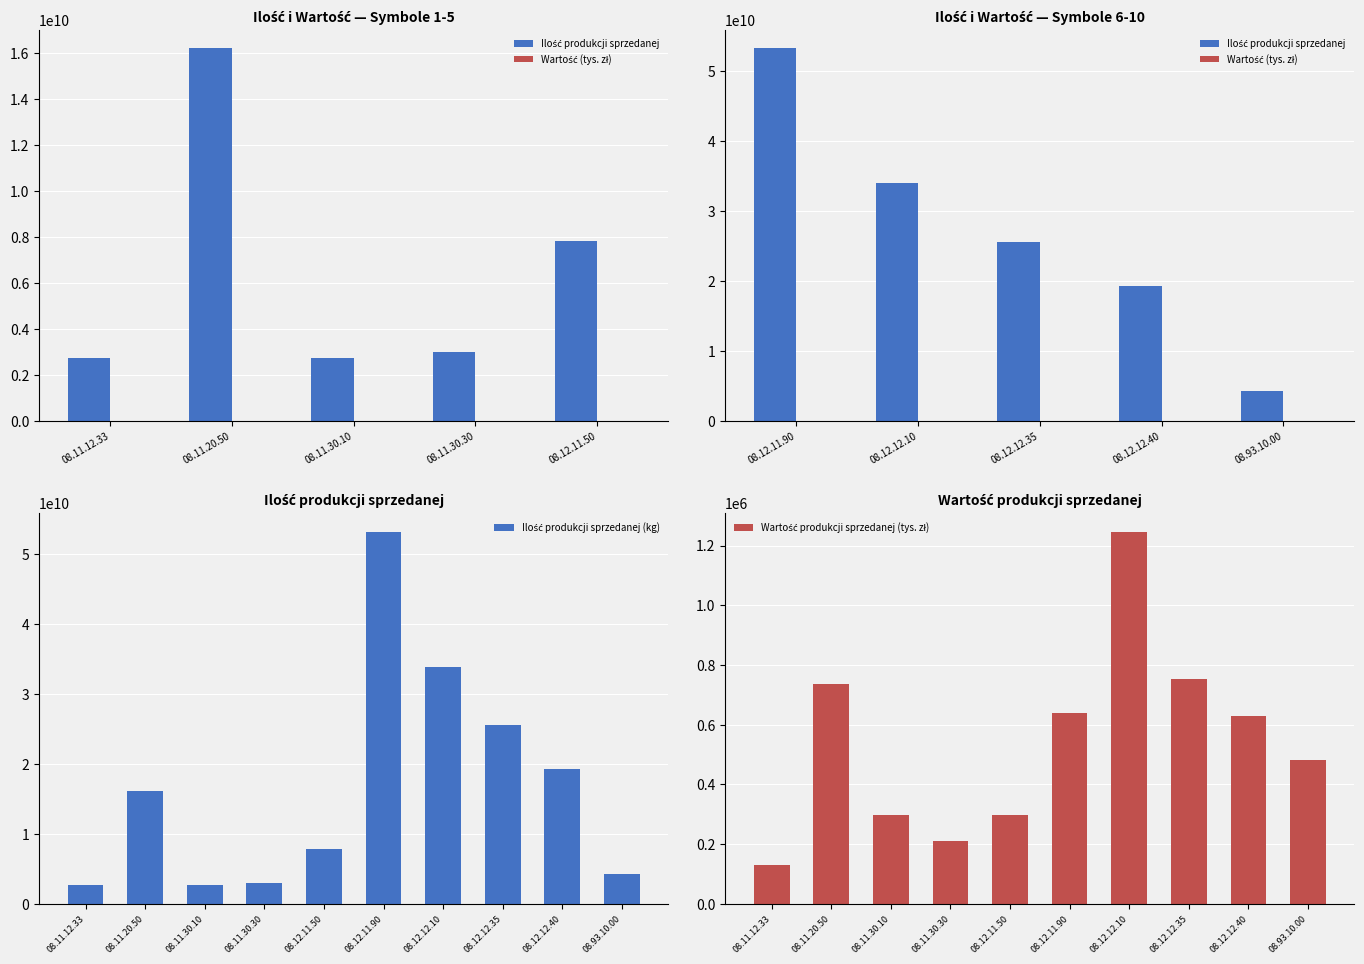

Between 08.11.12.33 and 08.12.12.40, which is larger?

08.12.12.40